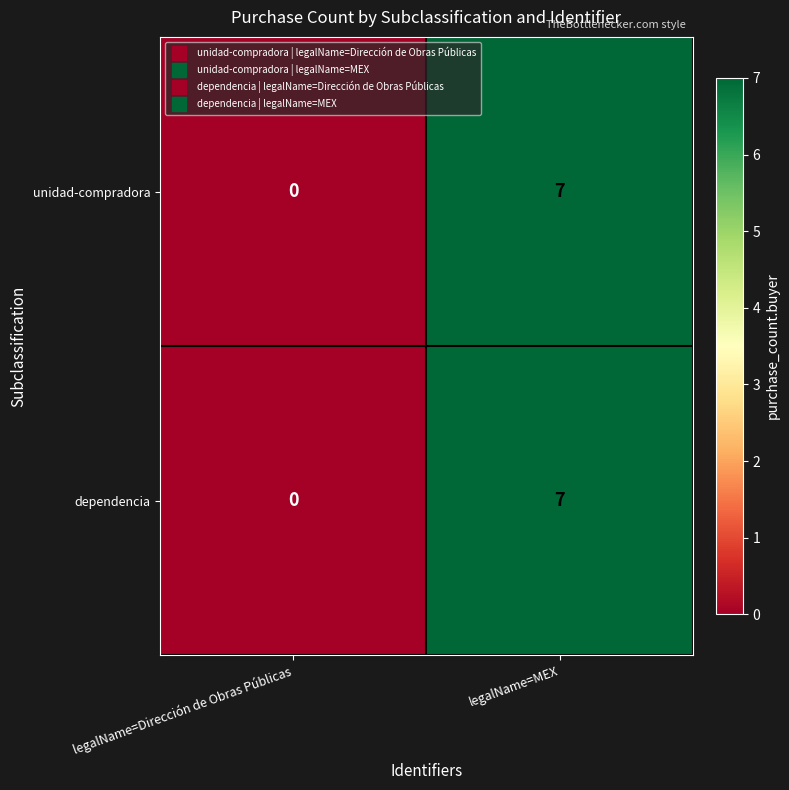

At which category is the sum across all series the highest?

legalName=MEX